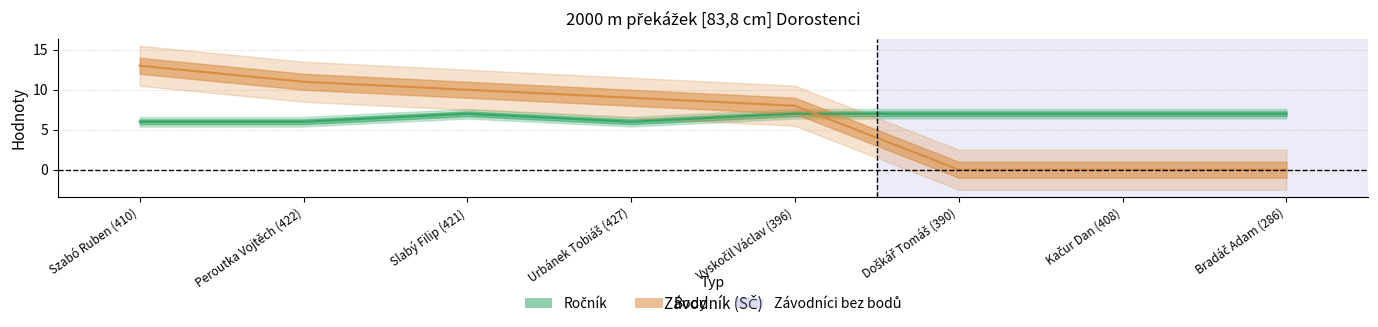

Between which two adjacent categories do Body and Ročník first intersect?

Vyskočil Václav (396) and Doškář Tomáš (390)